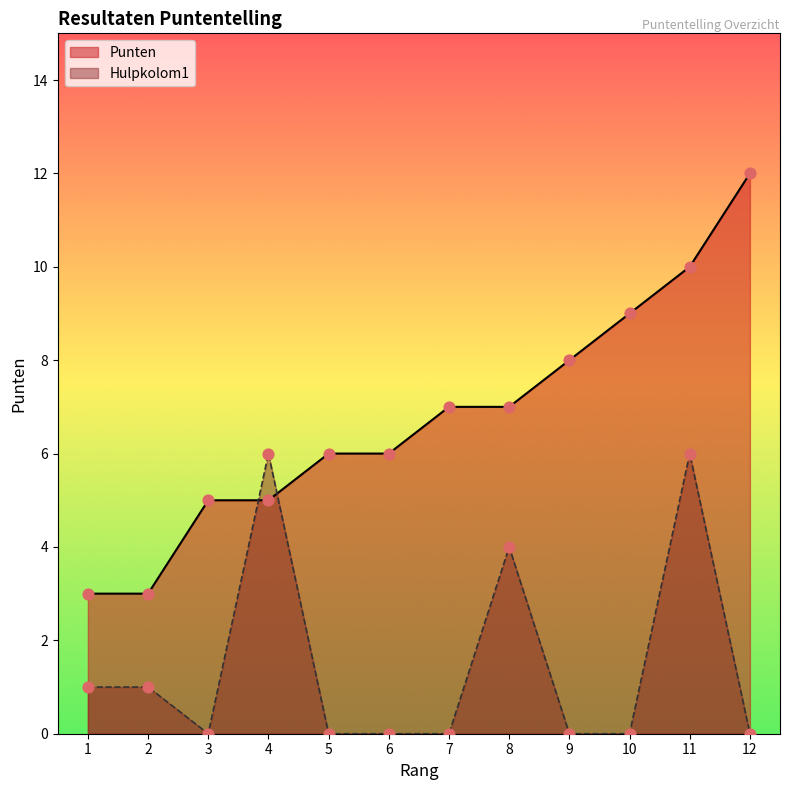

Which series reaches the maximum Y coordinate?

Punten